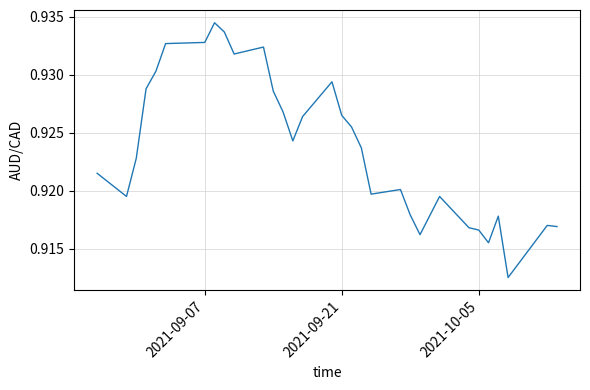

What is the value of the 18th point from the left?

0.9